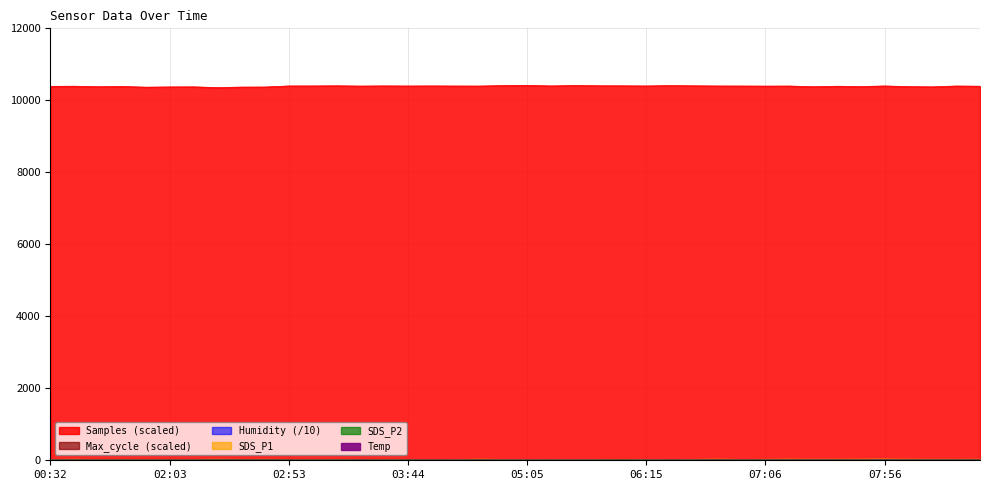

What is the difference between the second highest and second lowest values in the Max_cycle series?

0.4